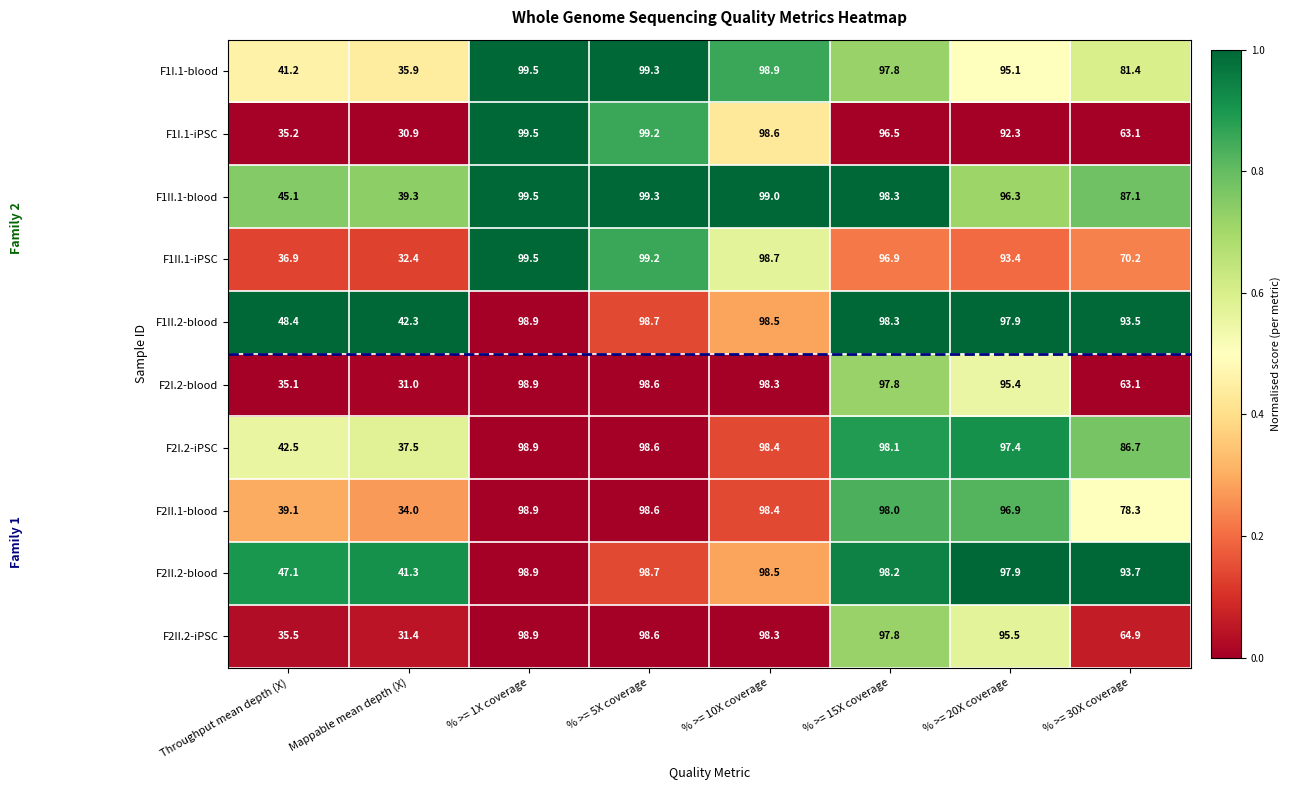

What is the difference between the F1II.1-iPSC values at % >= 15X coverage and % >= 30X coverage?

26.7